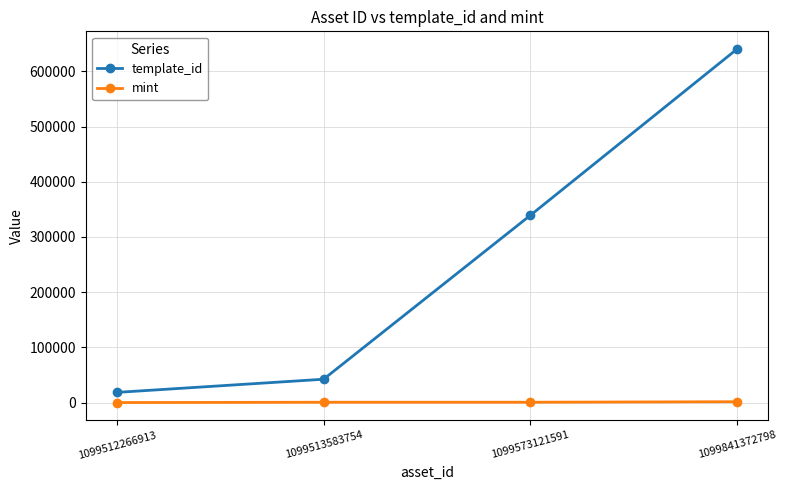

True or false: mint has a value of 190 at 1099512266913.

True